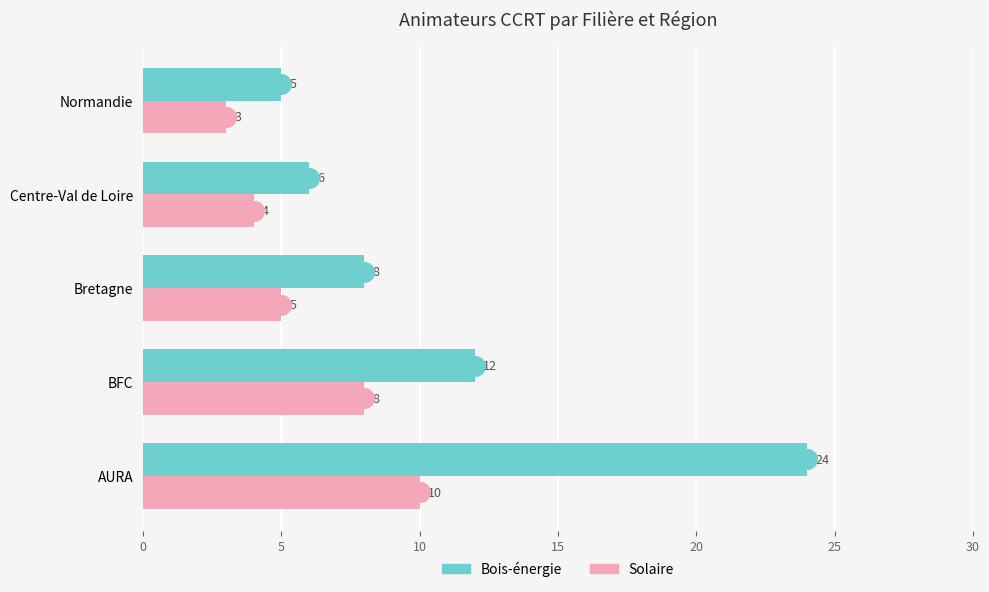

Which series has the largest Y range (max minus min)?

Bois-énergie